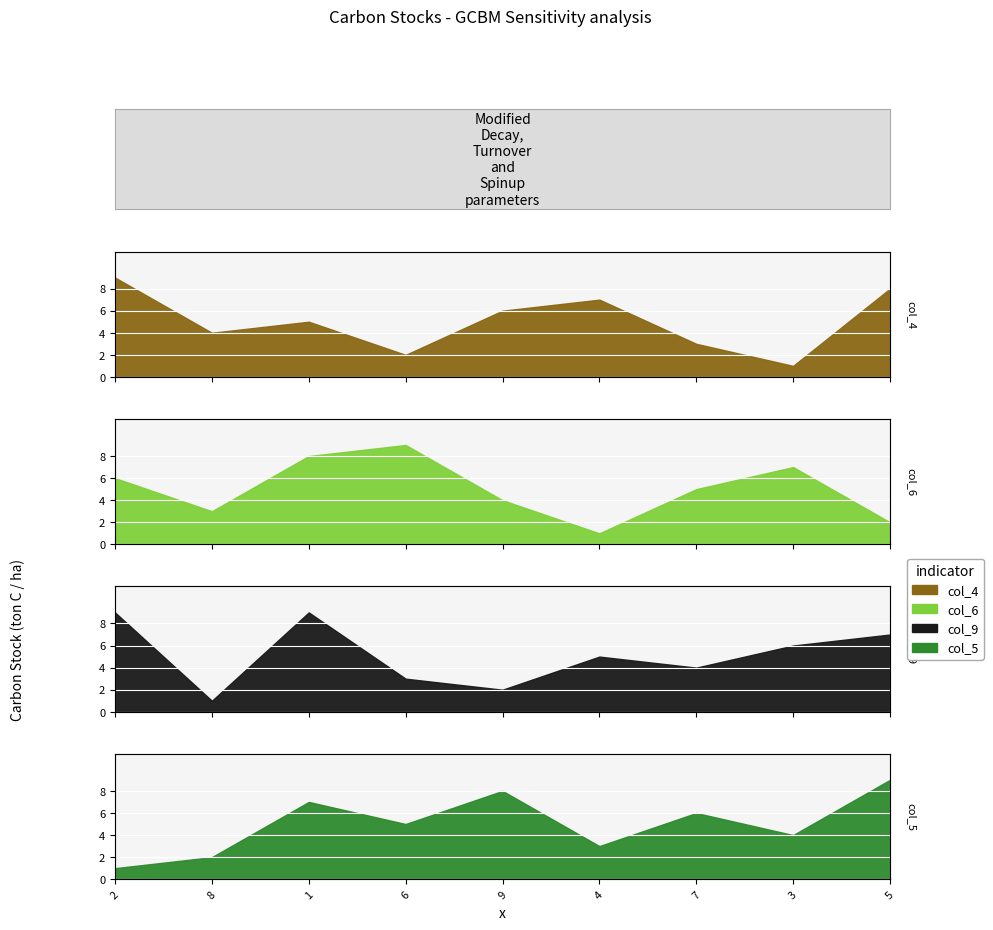

Where is col_5 nearest to the value 5?

6